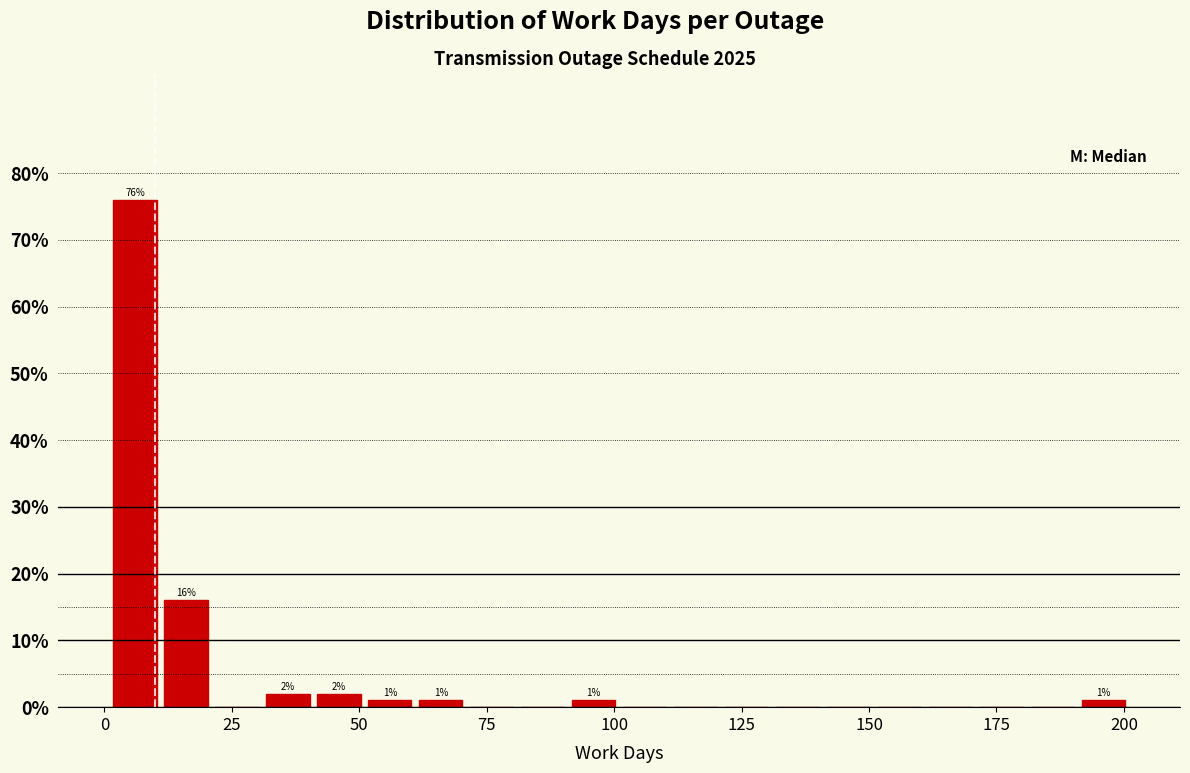

Around what value on the x-axis is the tallest bar? Give the approximate position of its centre, as read against the axis.

5